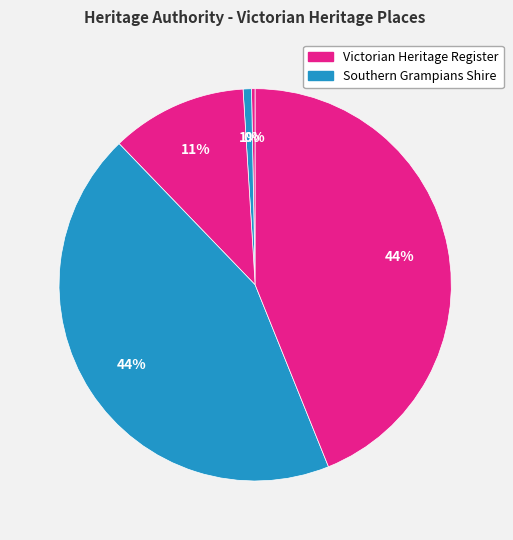

How many segments does this pie chart have?

5